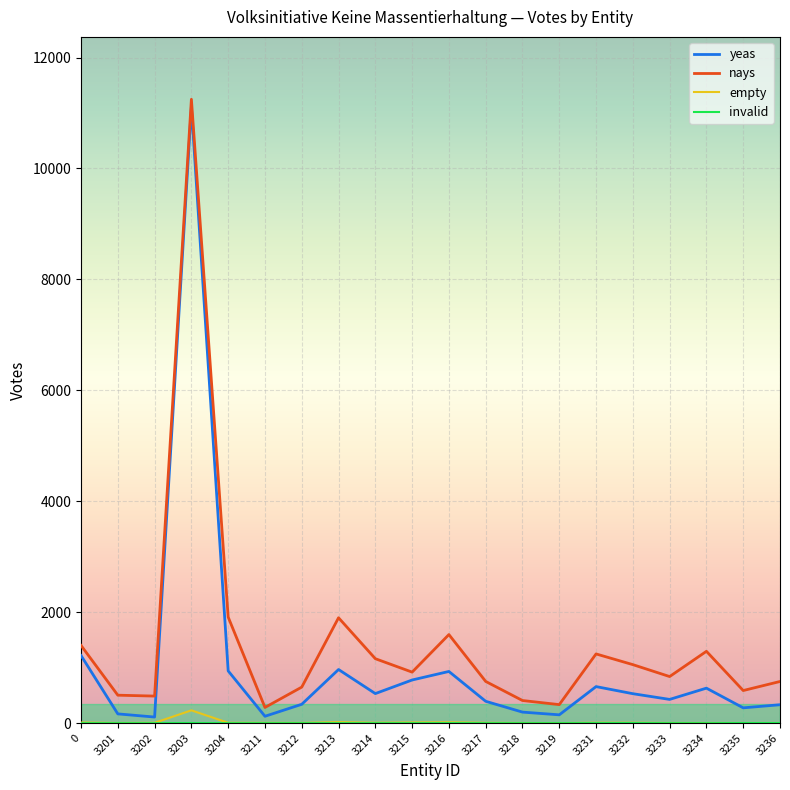

True or false: empty and nays intersect in this chart.

False